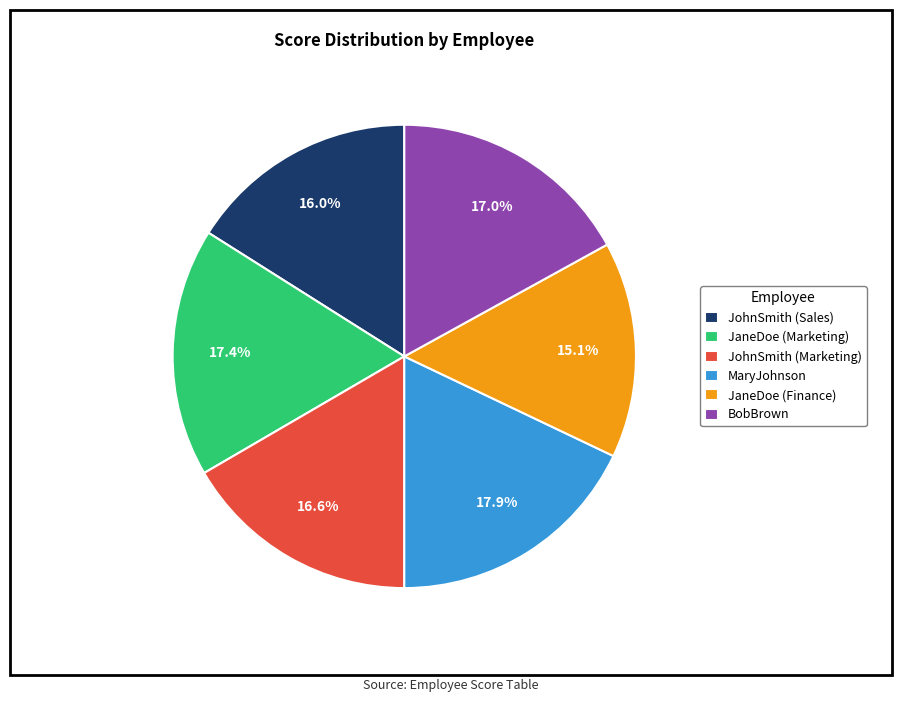

To the nearest percent, what is the average slice percentage?

17%